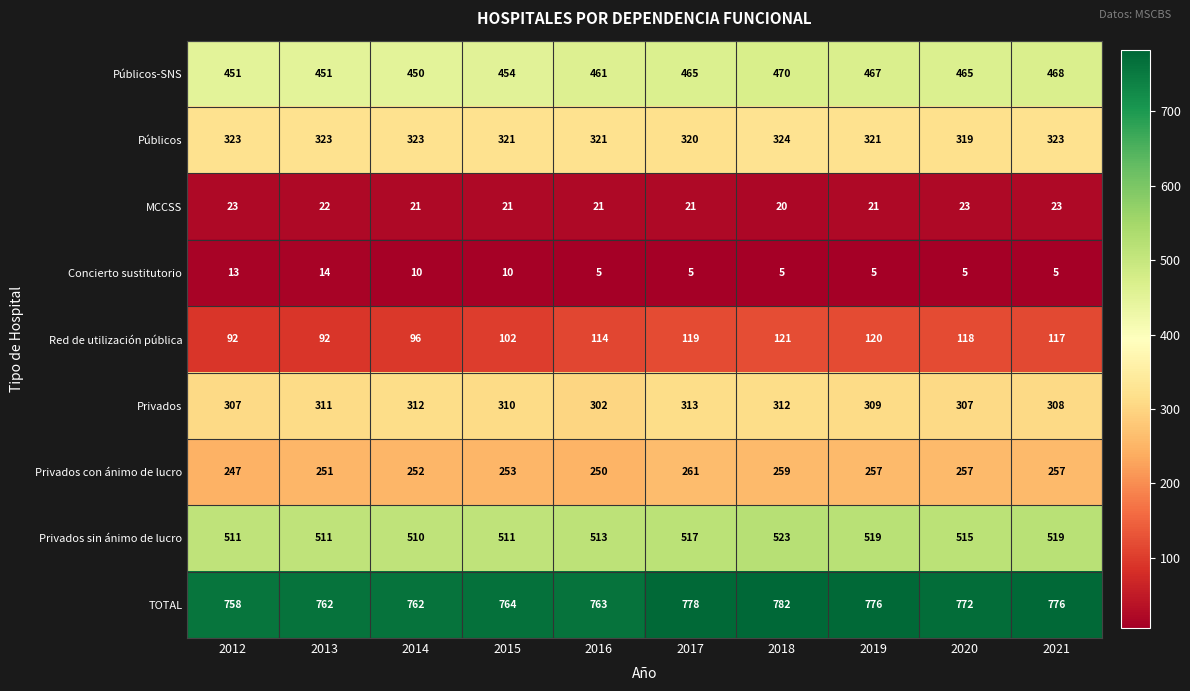

Is it true that Red de utilización pública equals 136 at 2014?

False